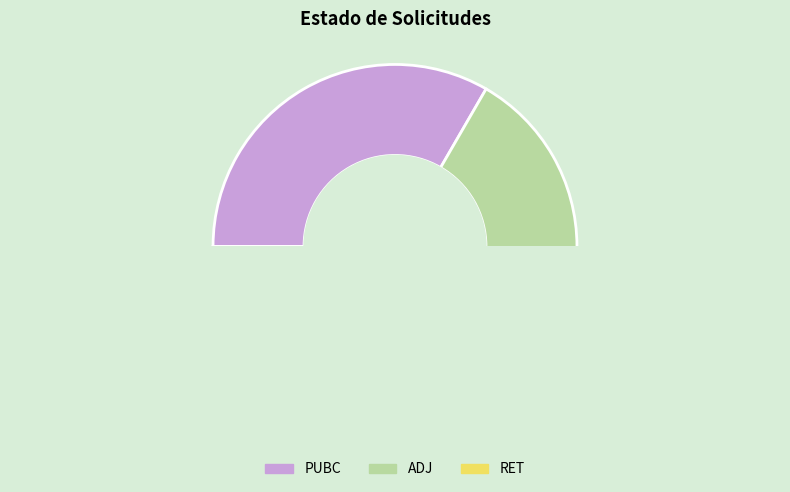

Is it true that RET is 19% of the pie?

False